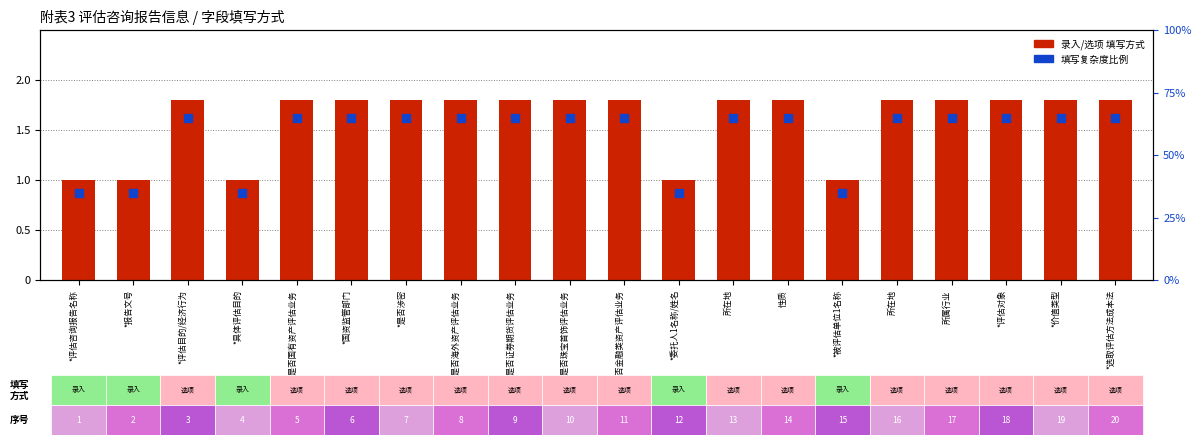

Which series has the largest total across all categories?

录入/选项 (bar)